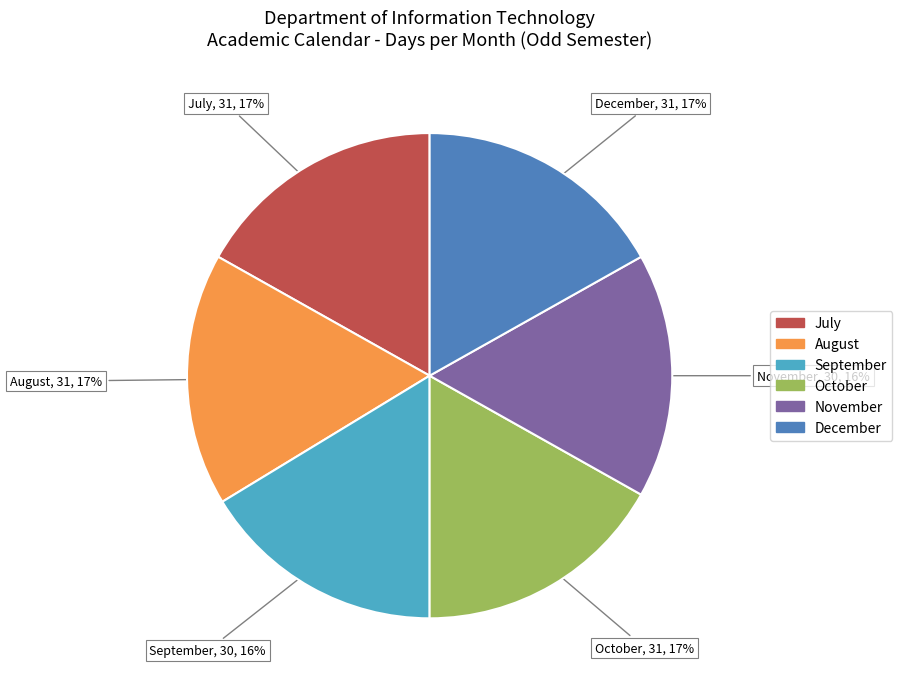

True or false: October accounts for 17% of the total.

True